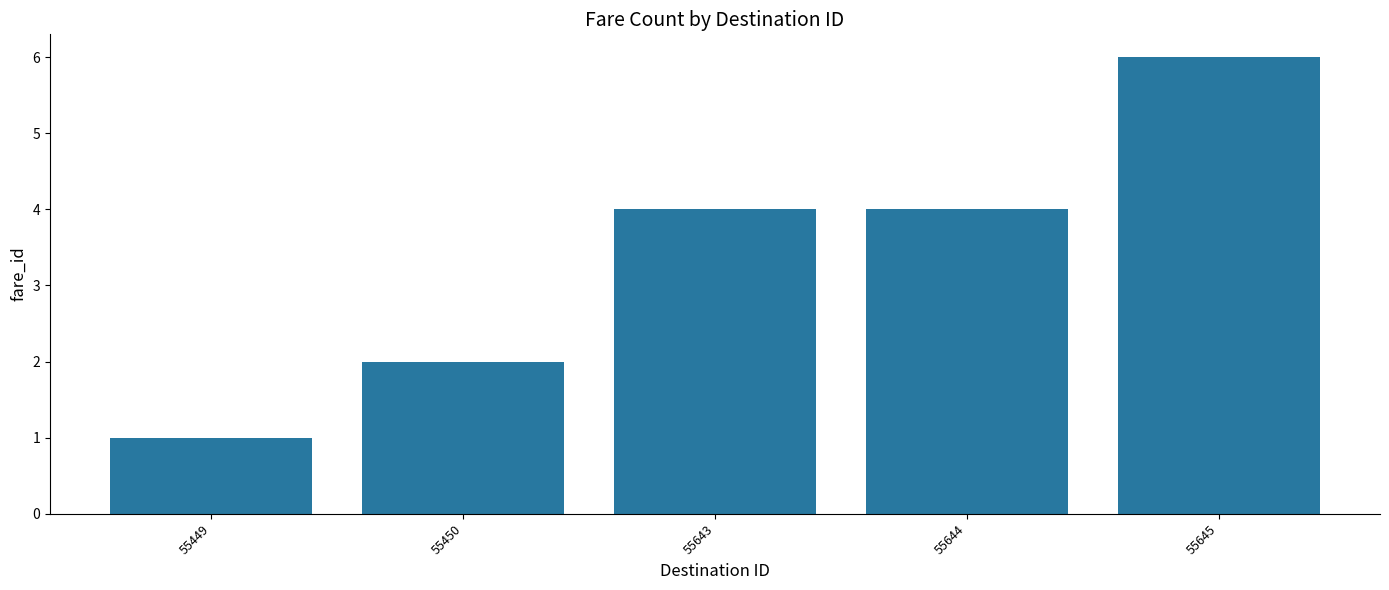

What is the smallest value displayed?

1